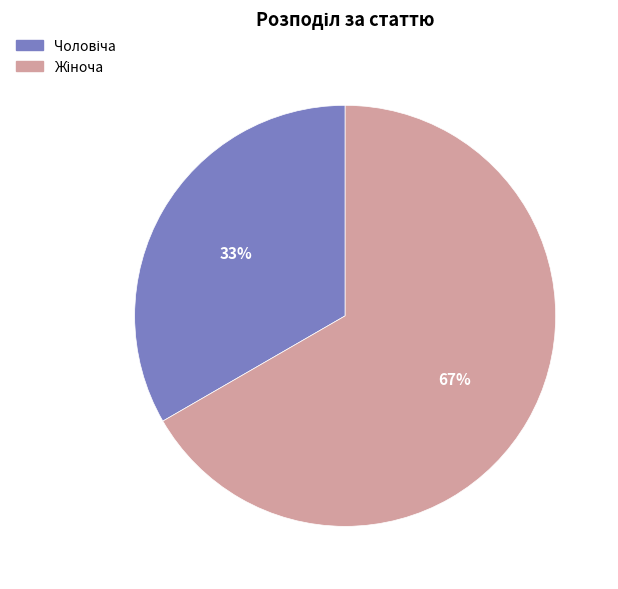

How many slices are in this pie chart?

2